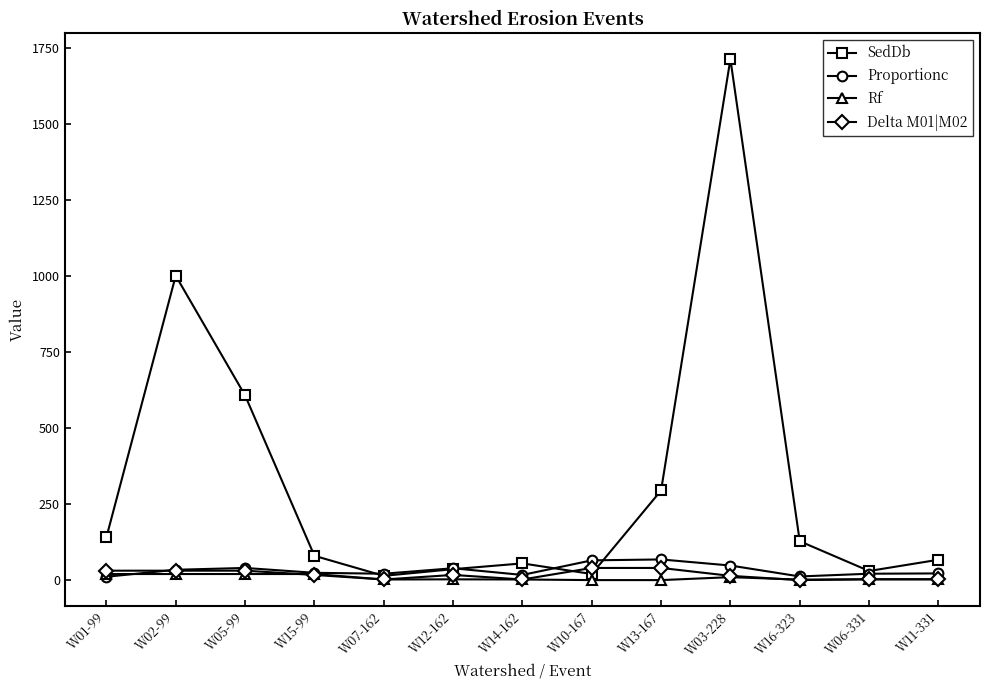

What is the total value across all series at W11-331?

94.4